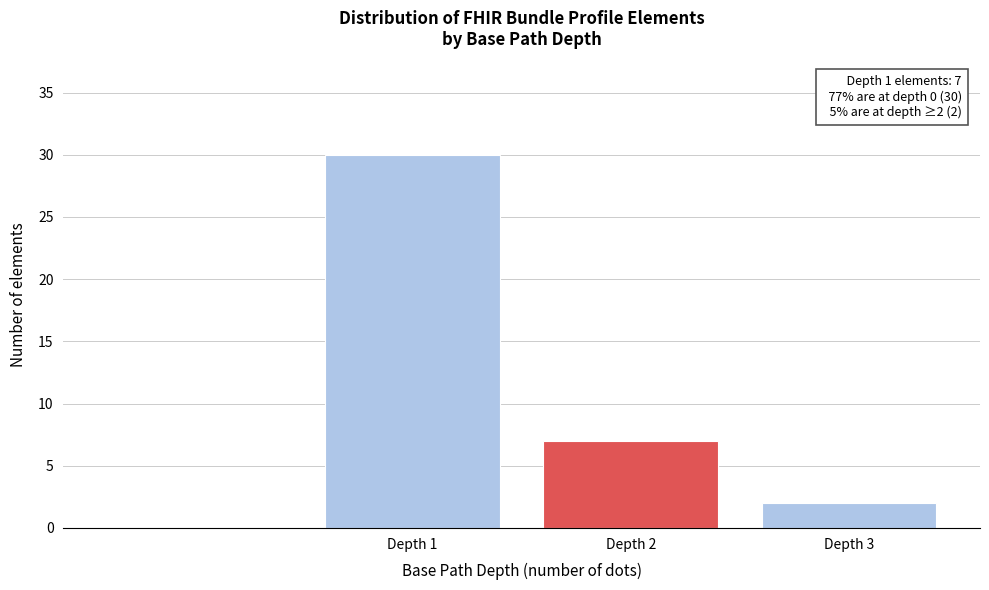

Reading left to right, transcribe all the data shown in this chart.

30	7	2